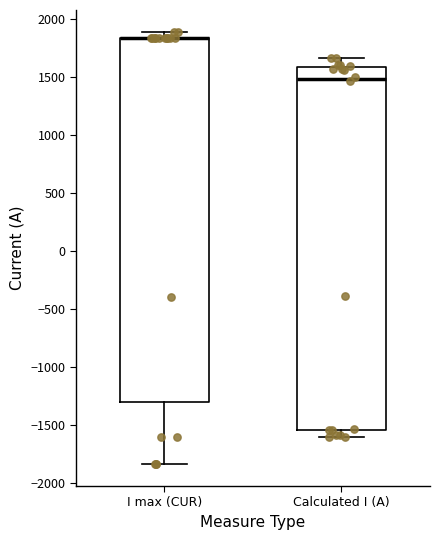

Reading left to right, transcribe this box plot: for each box, give where its median line is, the range the box spans, and where its two whiskers end, as read against the y-axis. The values are not printed on the chart, so give them approximately, as read against the axis.

I max (CUR): median 1850 (drawn on the box's upper edge), box -1300 to 1850, whiskers -1850 to 1900
Calculated I (A): median 1500, box -1550 to 1600, whiskers -1600 to 1650